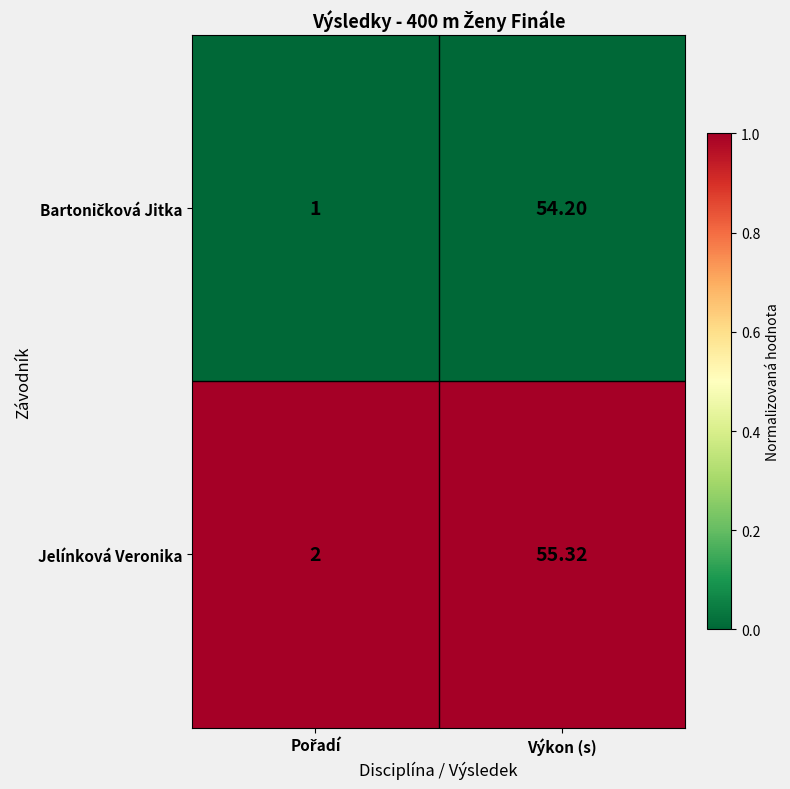

Which series has the widest spread of values?

Jelínková Veronika